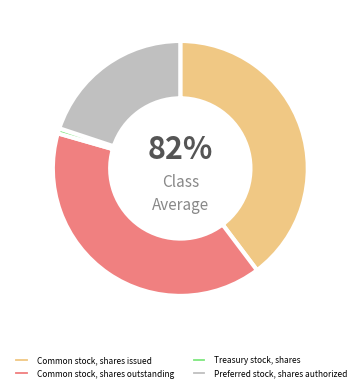

Combined, do Common stock, shares issued and Preferred stock, shares authorized account for over 50%?

Yes